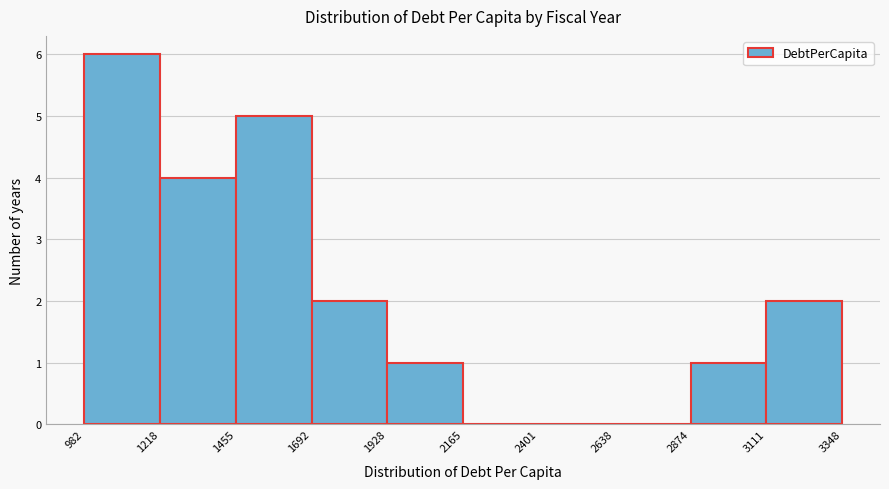

Reading left to right, transcribe this chart: for each bar, give the range it covers on the x-axis and its height. The values are not printed on the chart, so give them approximately, as read against the axis.

982 to 1218: 6
1218 to 1455: 4
1455 to 1692: 5
1692 to 1928: 2
1928 to 2165: 1
2165 to 2401: 0
2401 to 2638: 0
2638 to 2874: 0
2874 to 3111: 1
3111 to 3348: 2